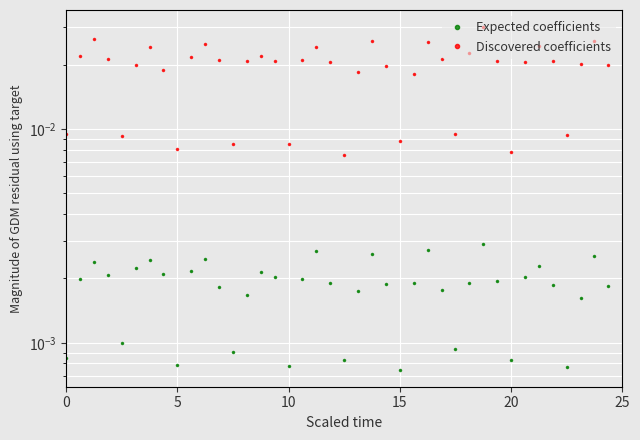

Which has a higher value, 38 or 24?

38